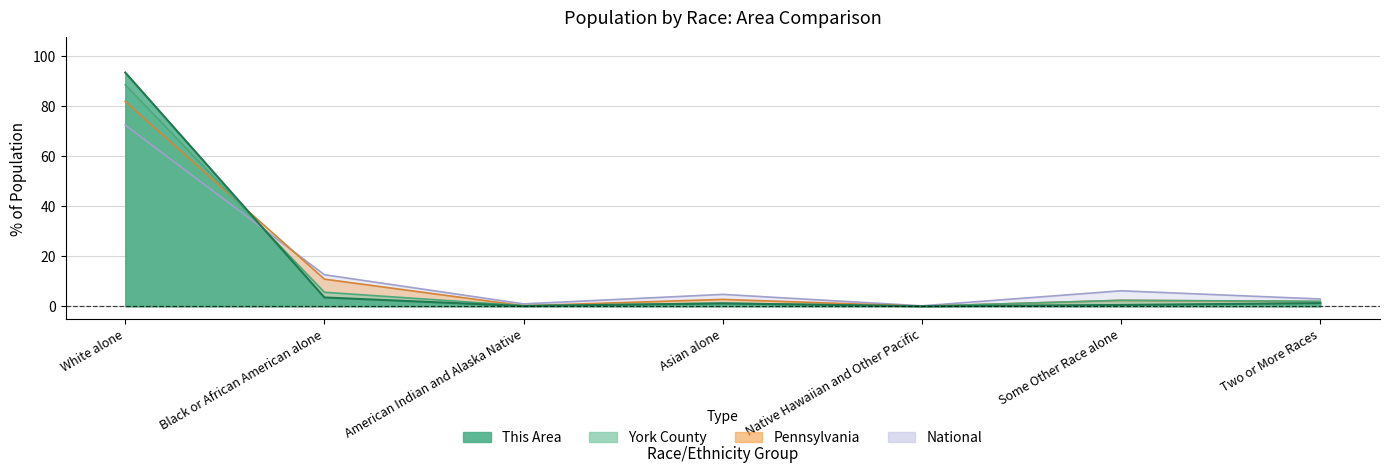

What is the total value across all series at Two or More Races?

8.0